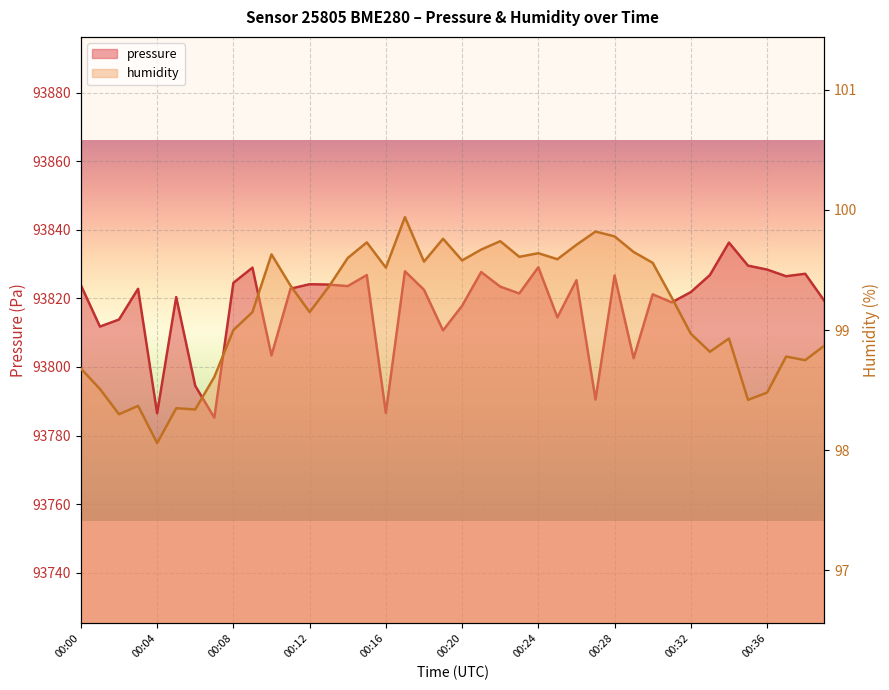

What is the sum of all pressure values?

3752719.8